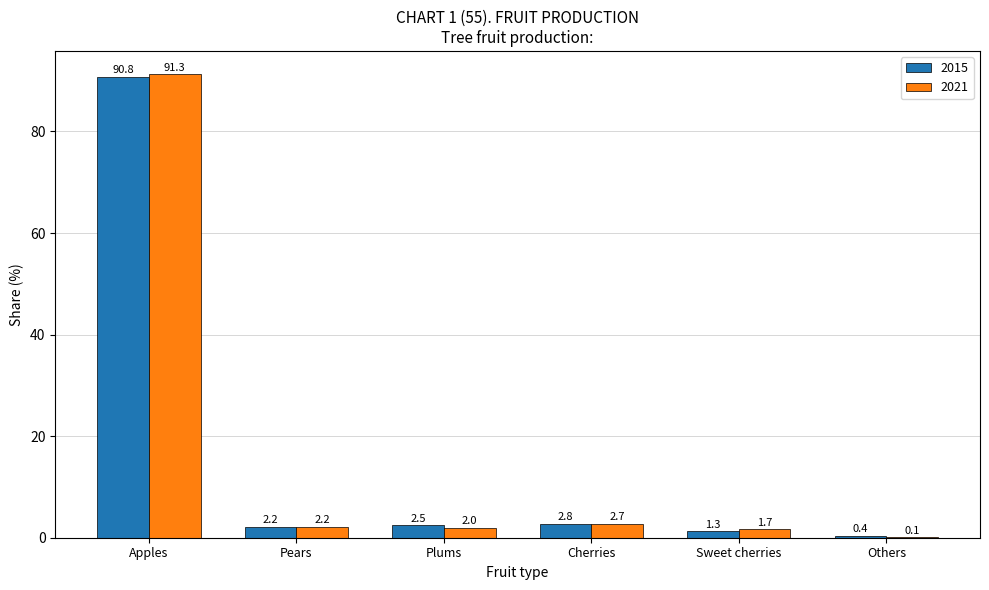

What is the maximum value for 2015?

90.8